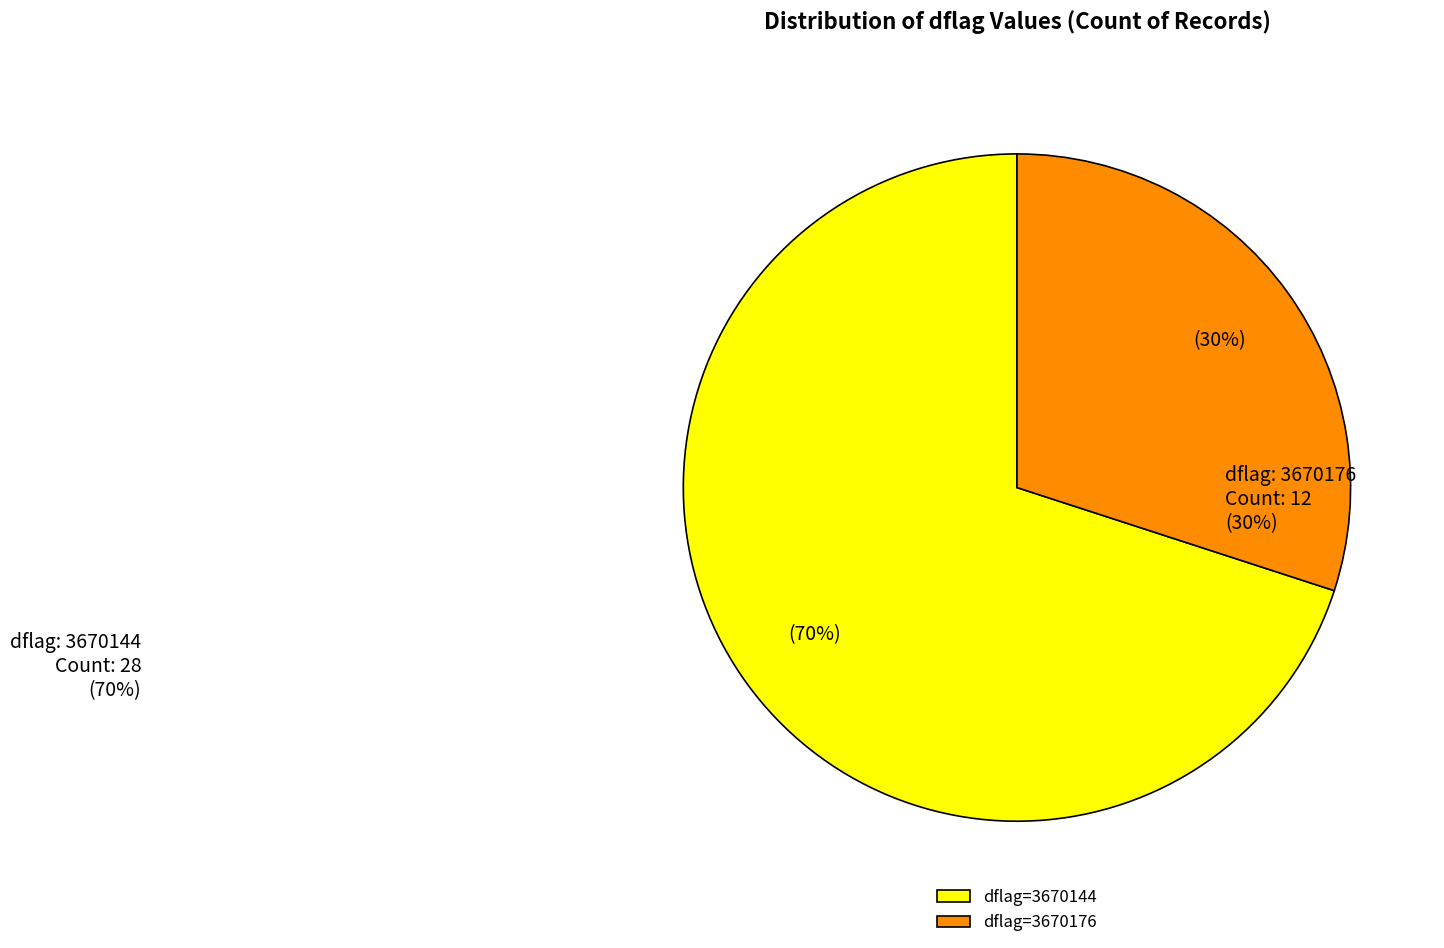

Does dflag=3670176 account for over 50% of the chart?

No